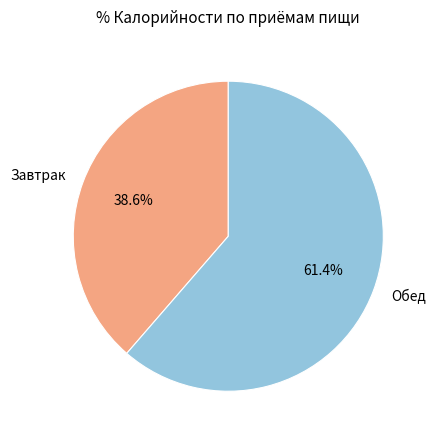

True or false: Обед accounts for 55% of the total.

False